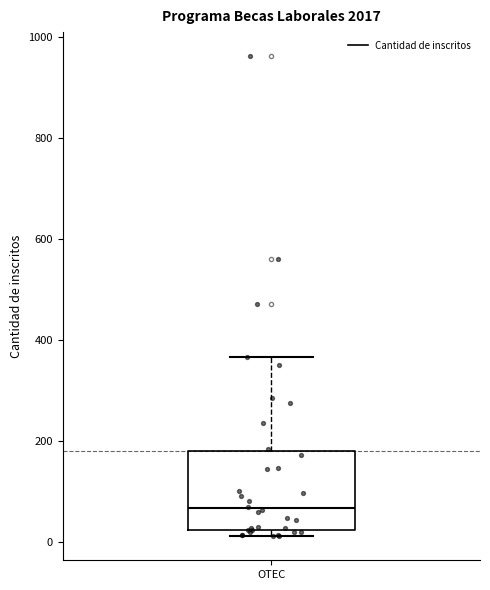

Transcribe this box plot: give where the median line is, the range the box spans, and where the two whiskers end, as read against the y-axis. The values are not printed on the chart, so give them approximately, as read against the axis.

median 60, box 20 to 180, whiskers 20 (just below the box's lower edge) to 360